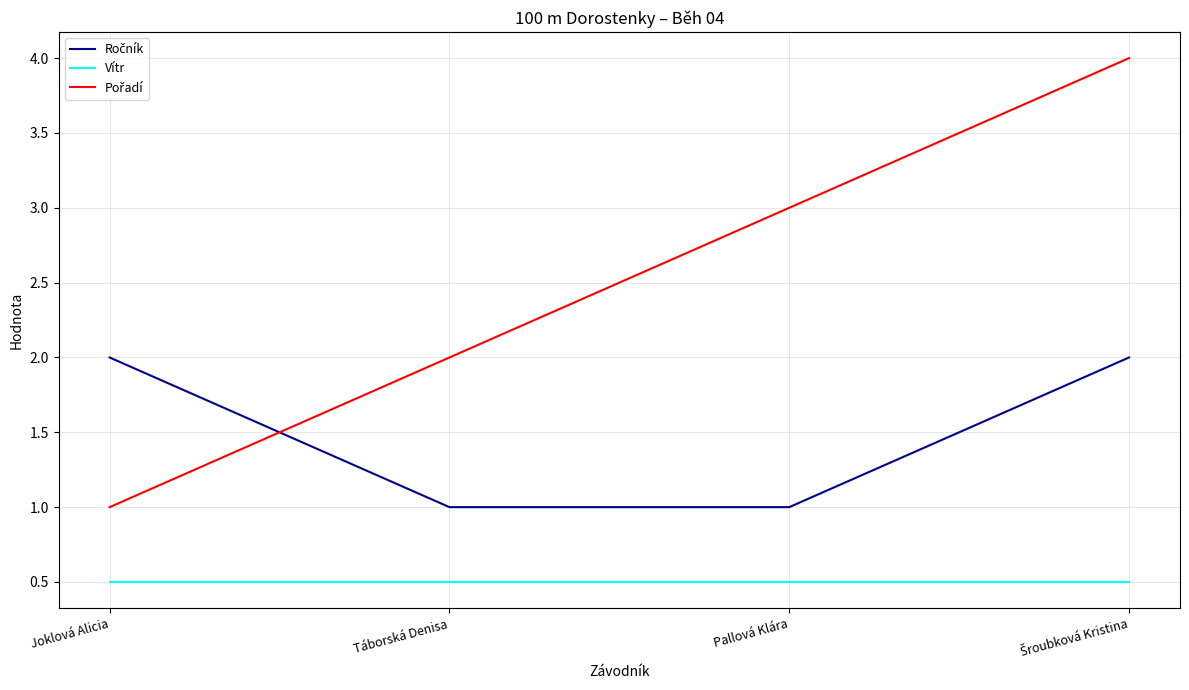

What is the lowest value of the Vítr series?

0.5